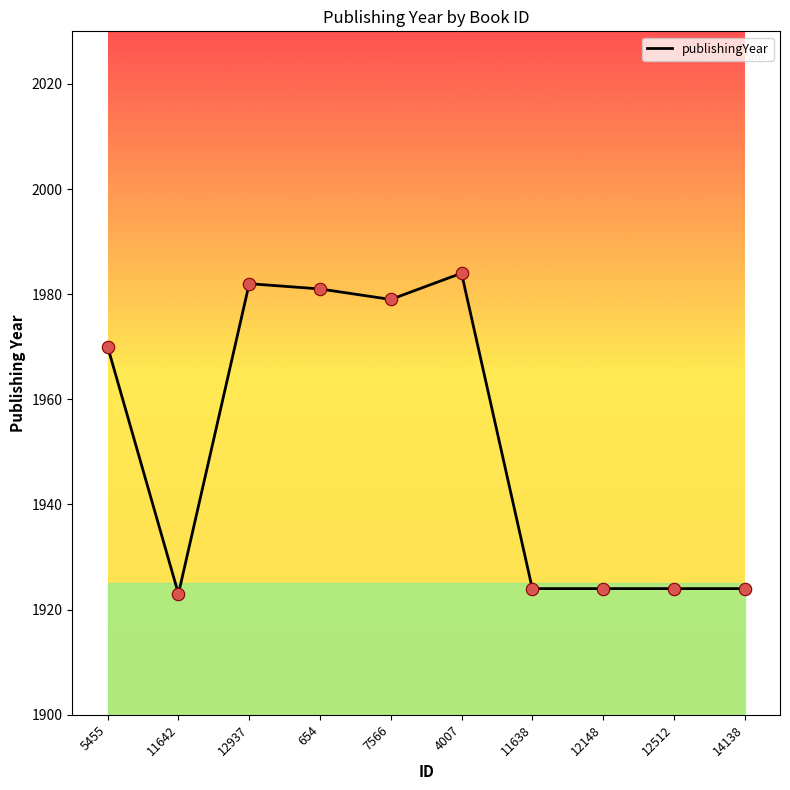

Between 12512 and 4007, which is larger?

4007